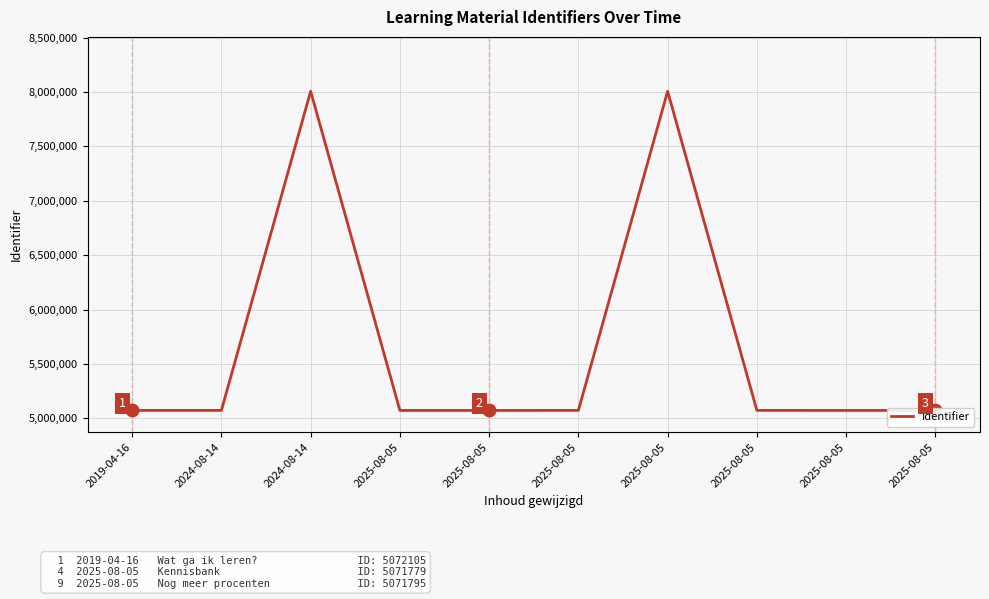

The chart shows a value of 5071795 at 2025-08-05. True or false?

True